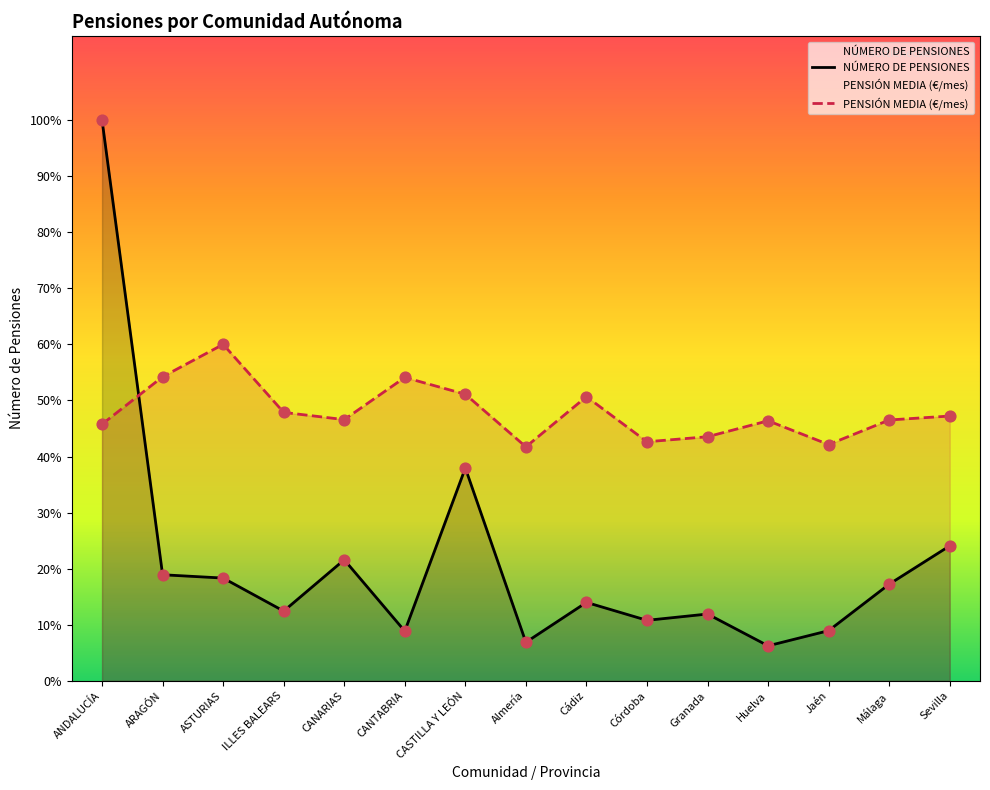

Which series has the largest Y range (max minus min)?

NÚMERO DE PENSIONES